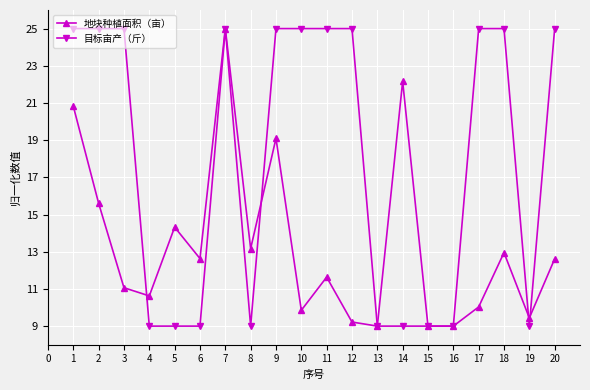

How many interior local peaks does the 地块种植面积（亩） series have?

6